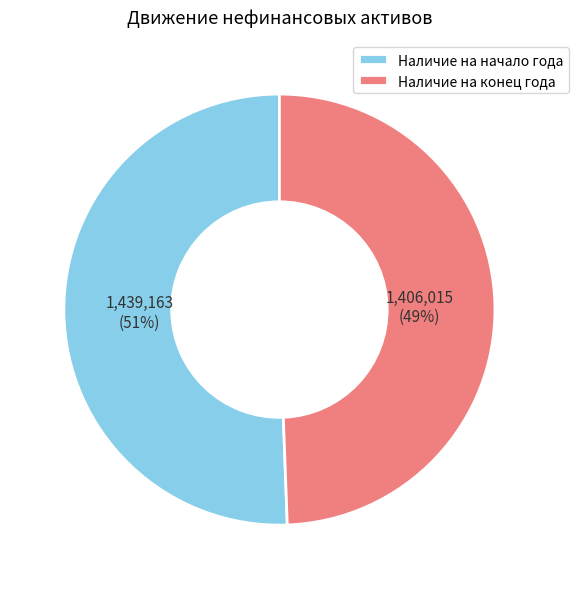

Between Наличие на конец года and Наличие на начало года, which is larger?

Наличие на начало года